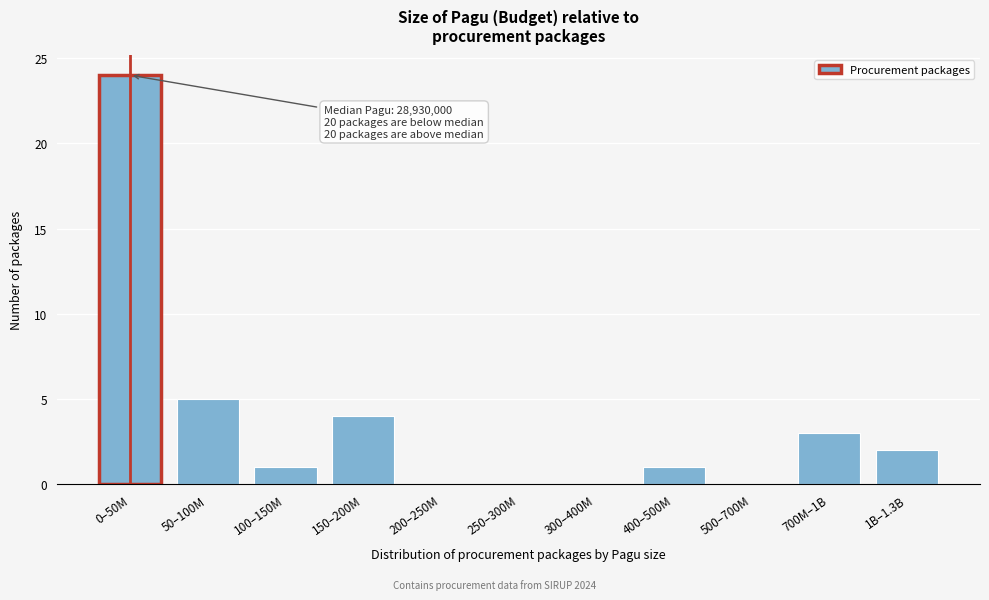

Reading left to right, what are all the values shown in this chart?

0–50M=24	50–100M=5	100–150M=1	150–200M=4	200–250M=0	250–300M=0	300–400M=0	400–500M=1	500–700M=0	700M–1B=3	1B–1.3B=2